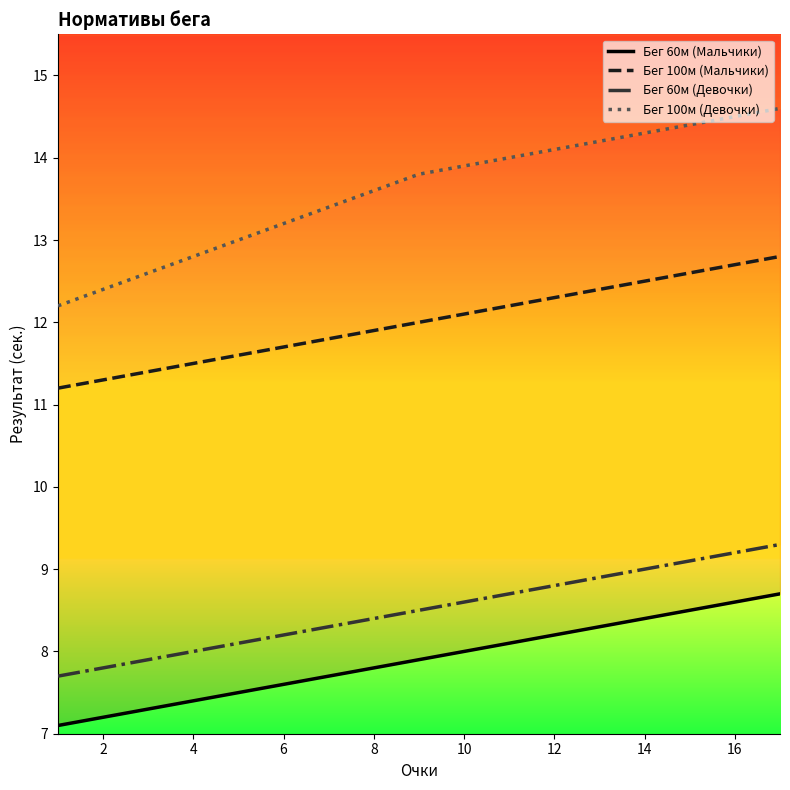

What is the minimum value shown in the chart?

7.1